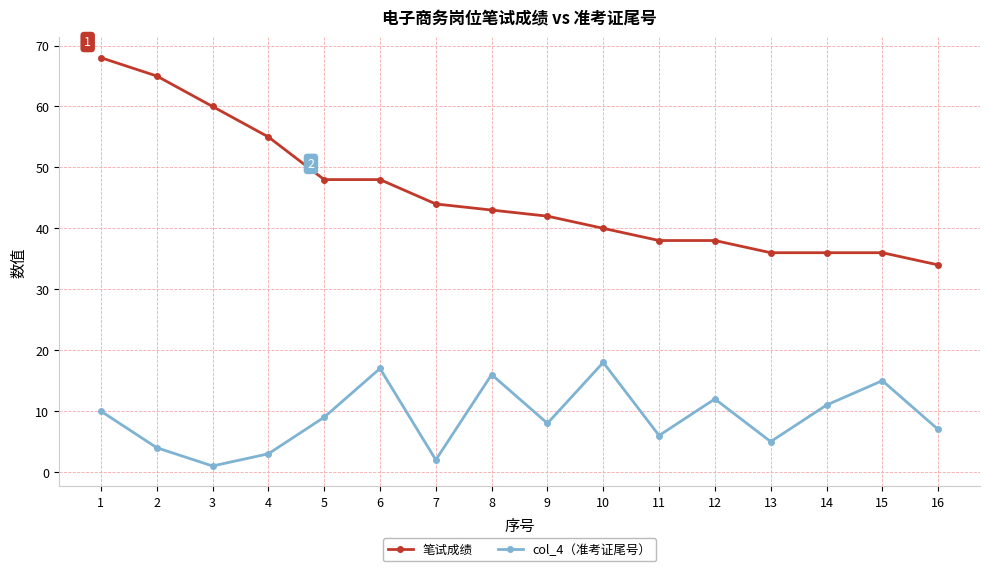

True or false: 笔试成绩 and col_4（准考证尾号） intersect in this chart.

False